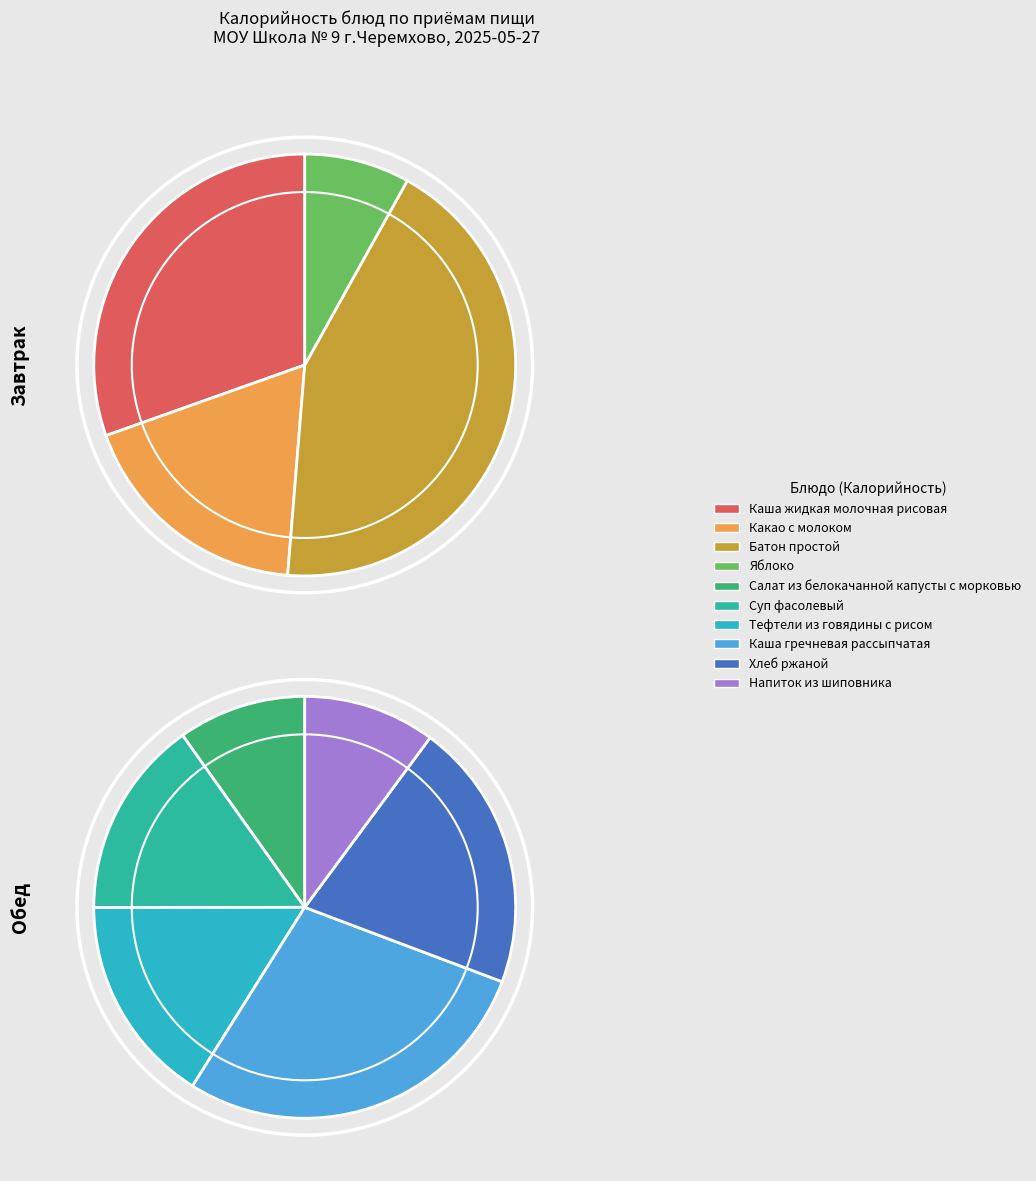

What portion of the pie excludes Батон простой?

82.8%